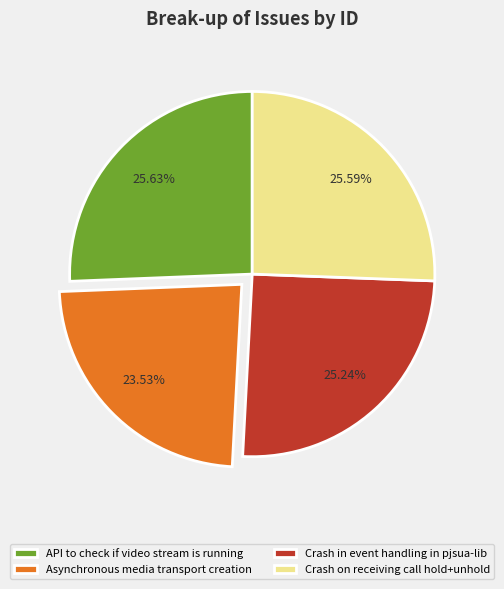

Is there any slice that represents more than half of the pie?

No